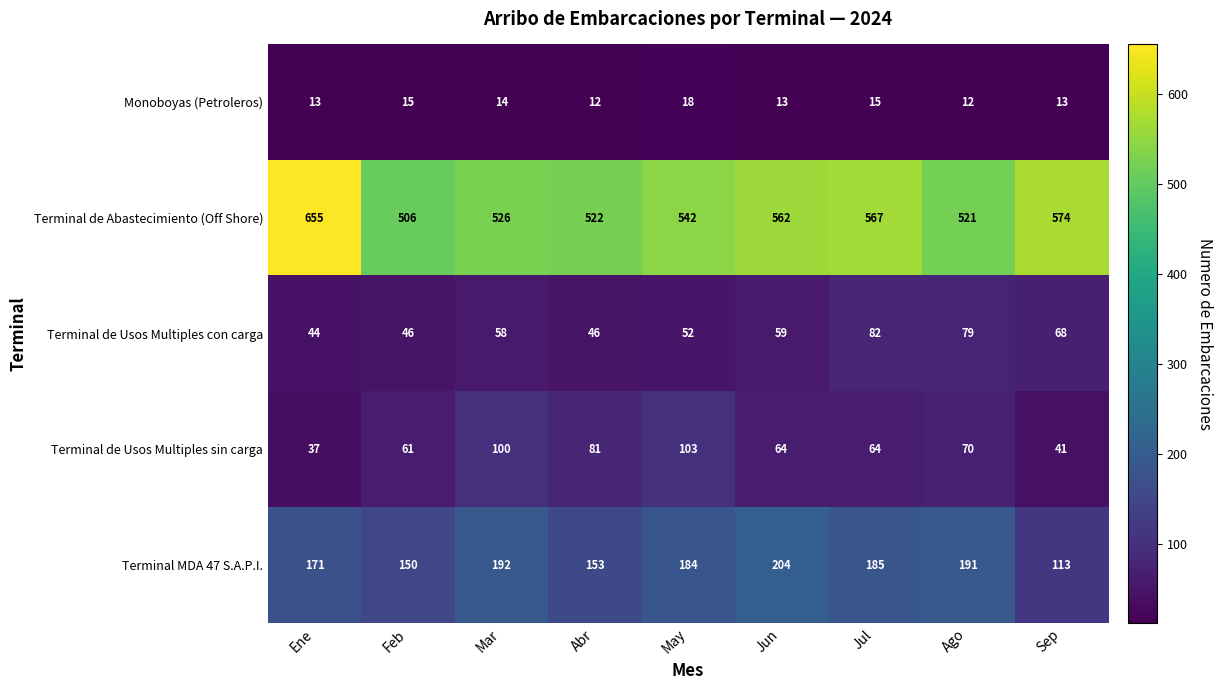

What is the spread (max minus min) of values at Feb?

491